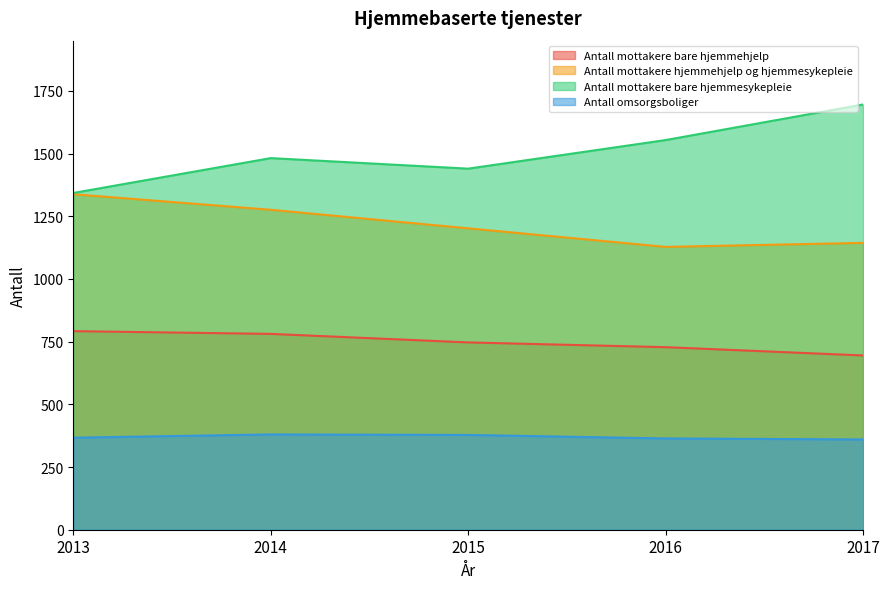

Rank the categories by Antall omsorgsboliger value from lowest to highest.

2017, 2016, 2013, 2015, 2014